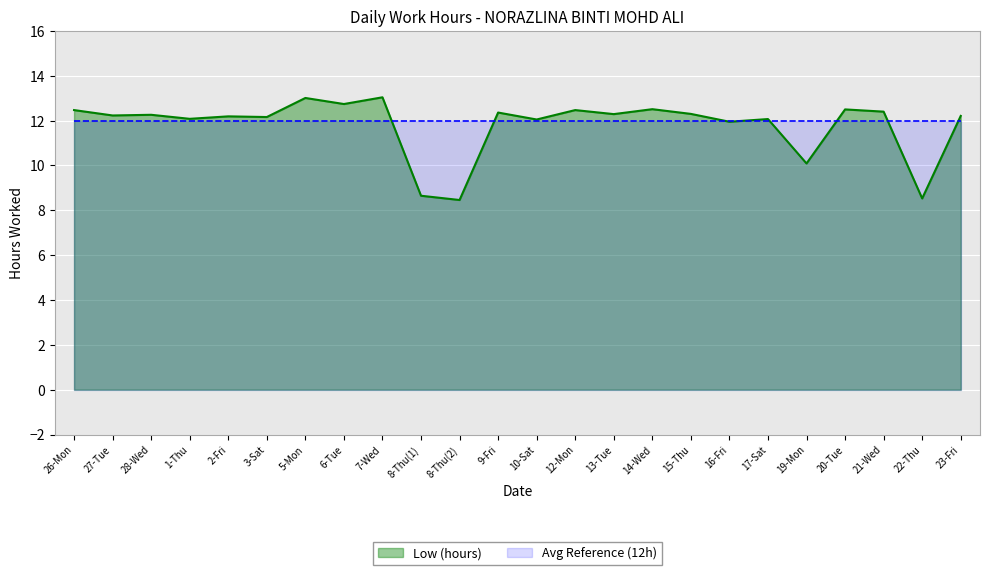

How many series are shown in this chart?

2